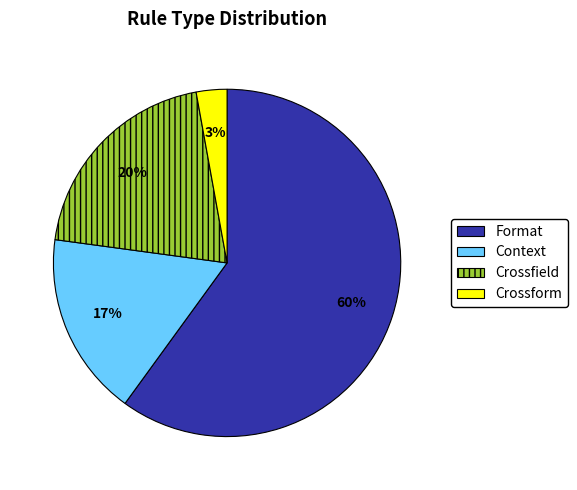

To the nearest percent, what is the difference between the largest and smallest slice percentages?

57%